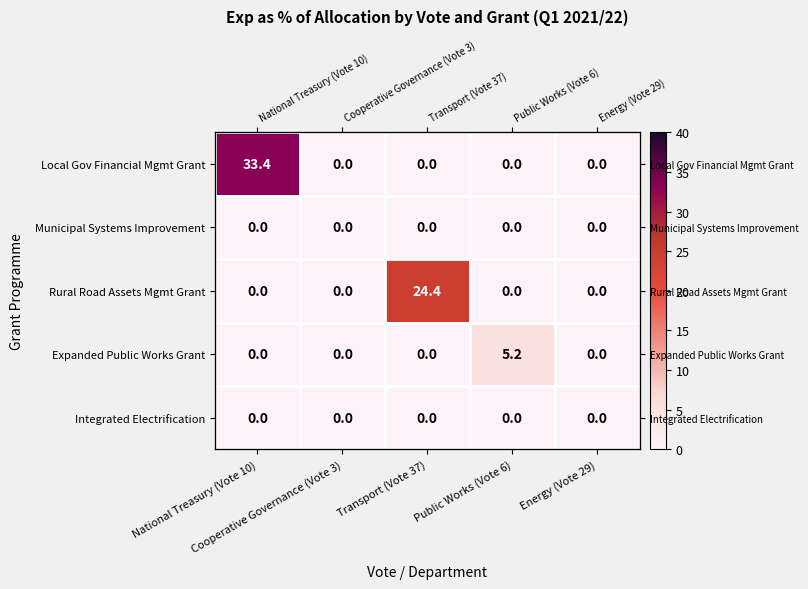

Which series has the largest total across all categories?

Local Gov Financial Mgmt Grant